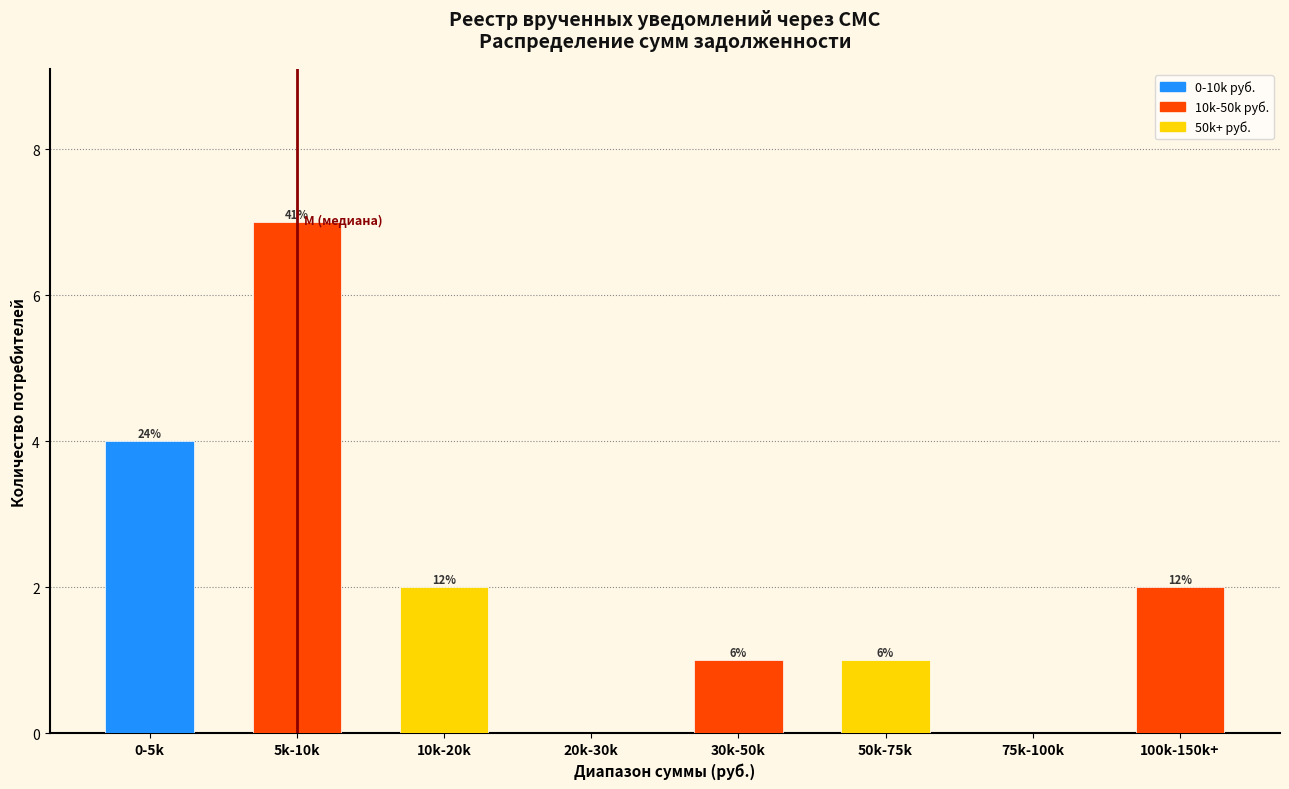

Are the bars horizontal?

No